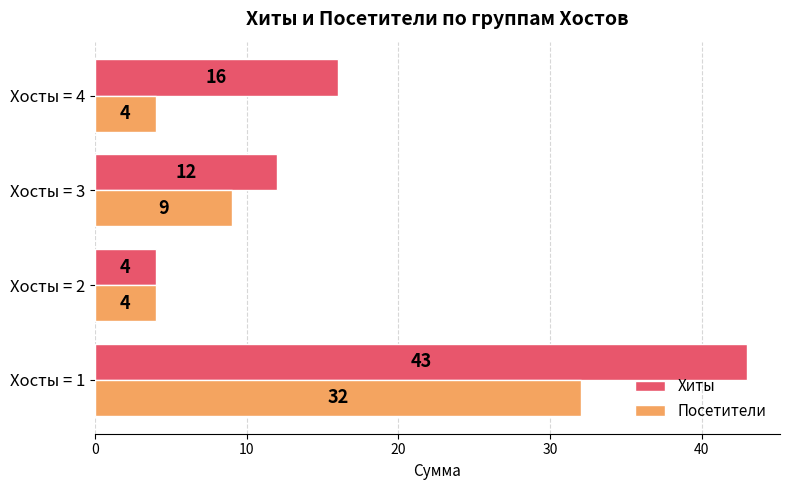

What is the approximate value of Хиты at Хосты = 2, to the nearest 5?

5